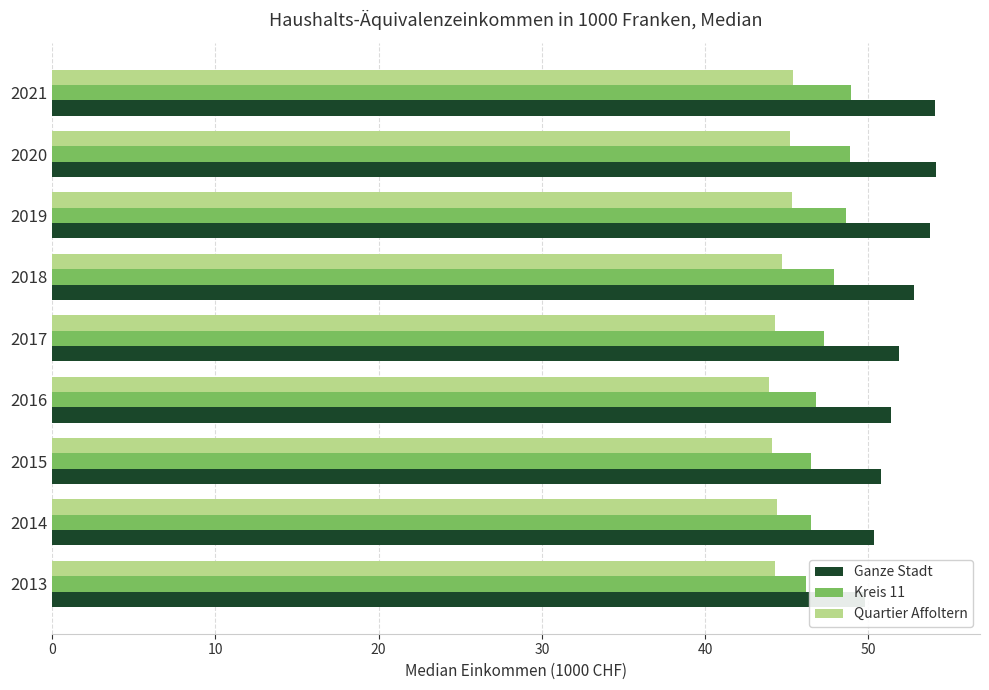

How many series are shown in this chart?

3